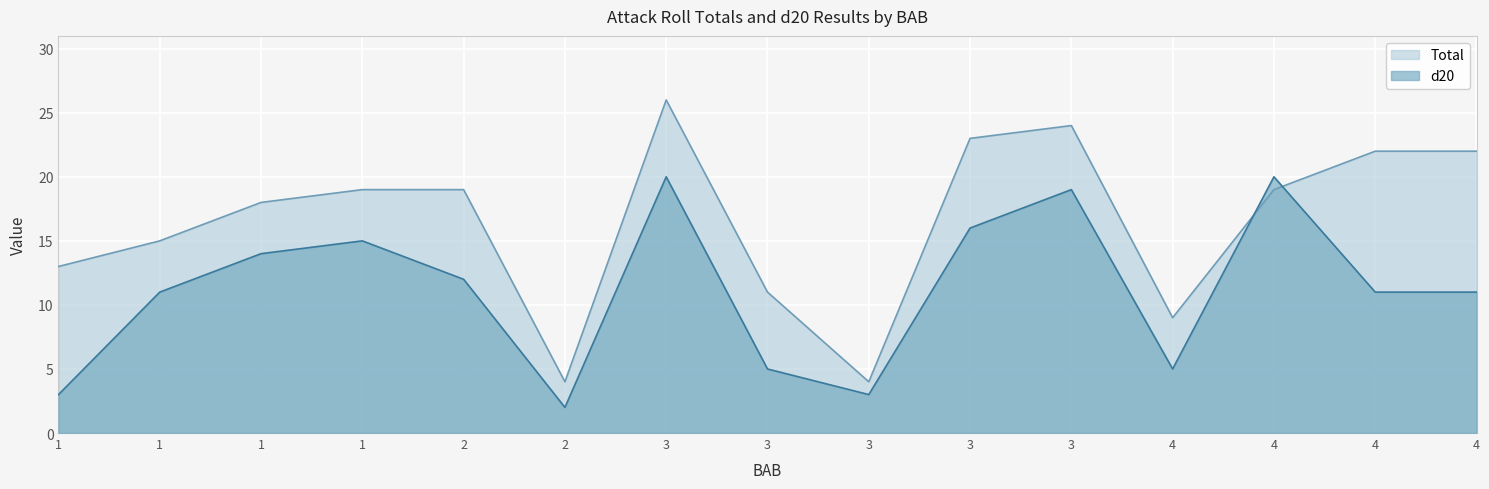

What are all the series names shown in the legend?

Total, d20